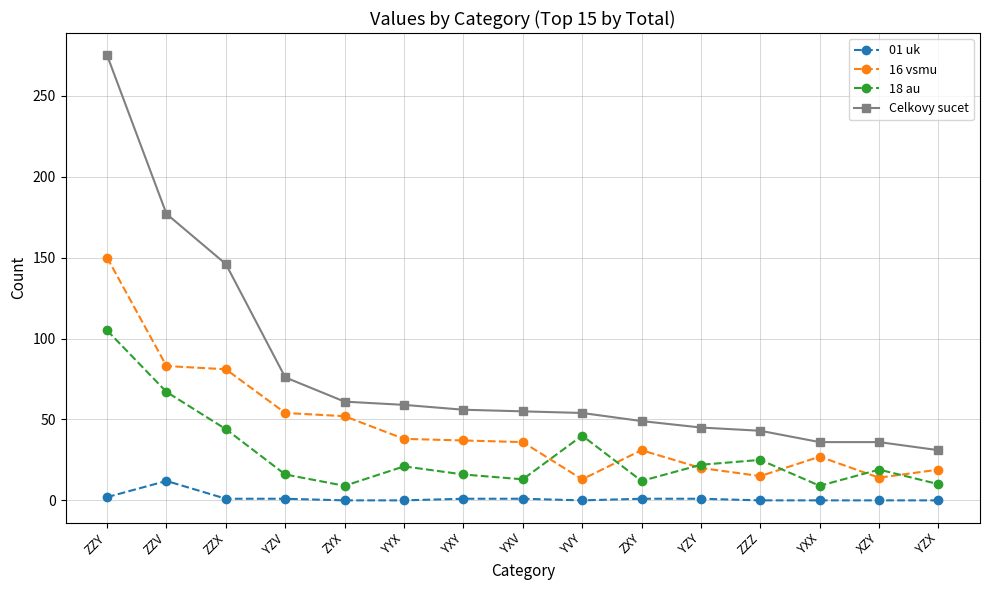

Rank the series by their average value, from lowest to highest.

01 uk, 18 au, 16 vsmu, Celkovy sucet